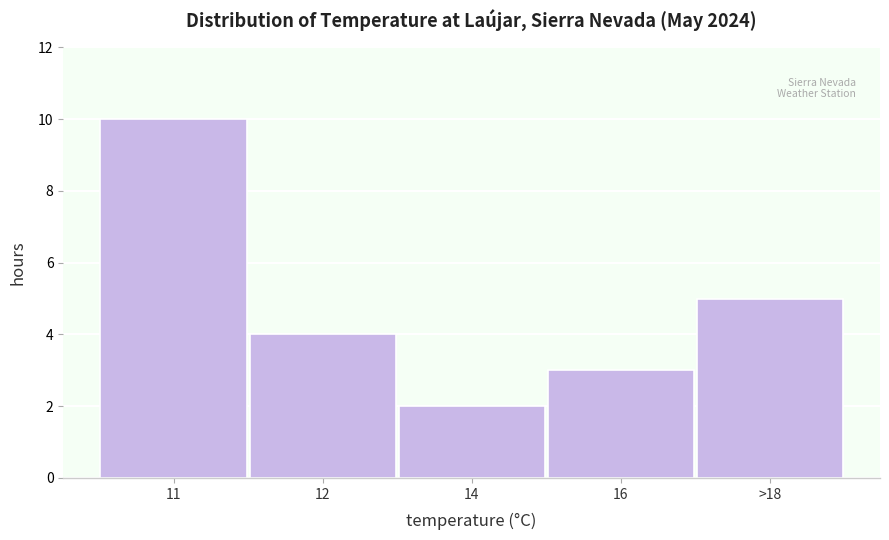

Reading right to left, what are all the values shown in this chart?

5	3	2	4	10